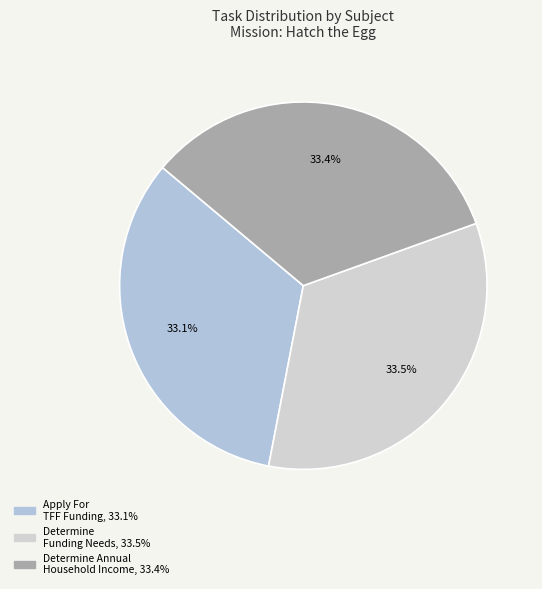

What percentage is the Apply For TFF Funding slice, to the nearest percent?

33%